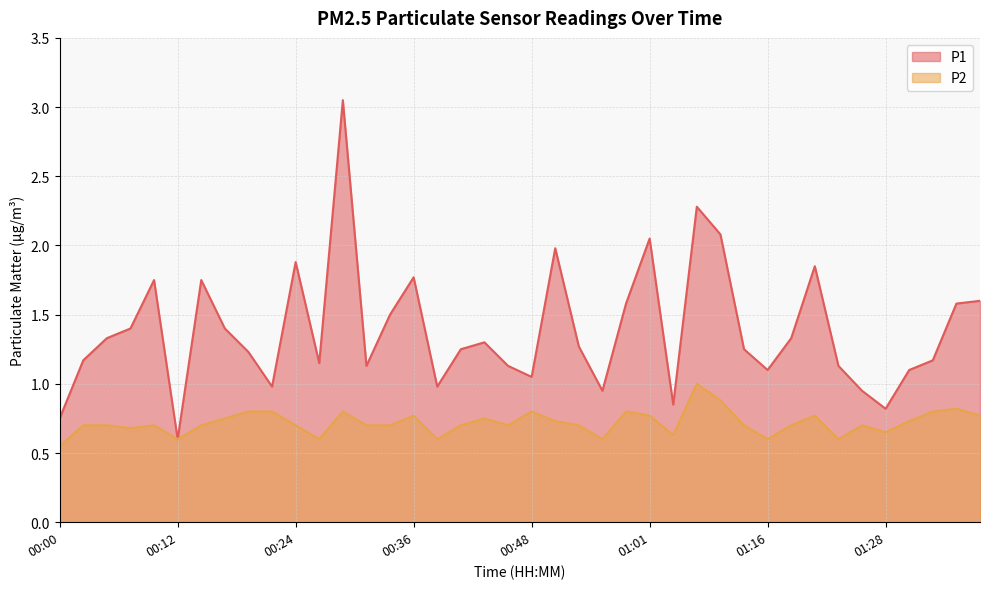

What is the label of the 23rd point from the right?

00:41